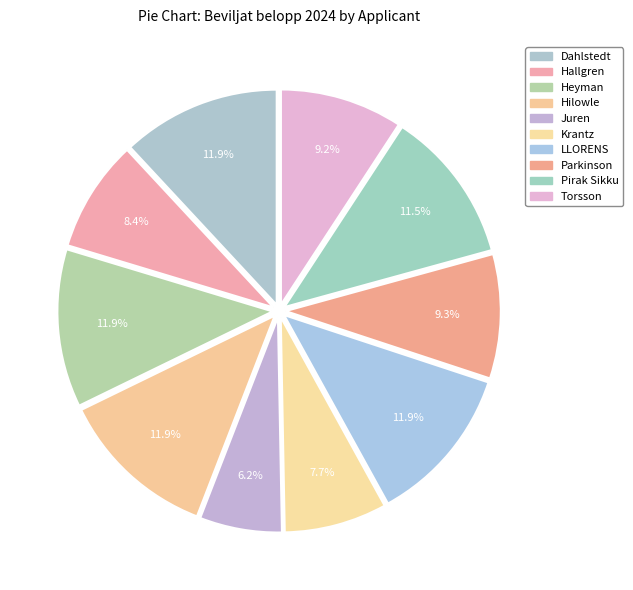

How many slices are in this pie chart?

10